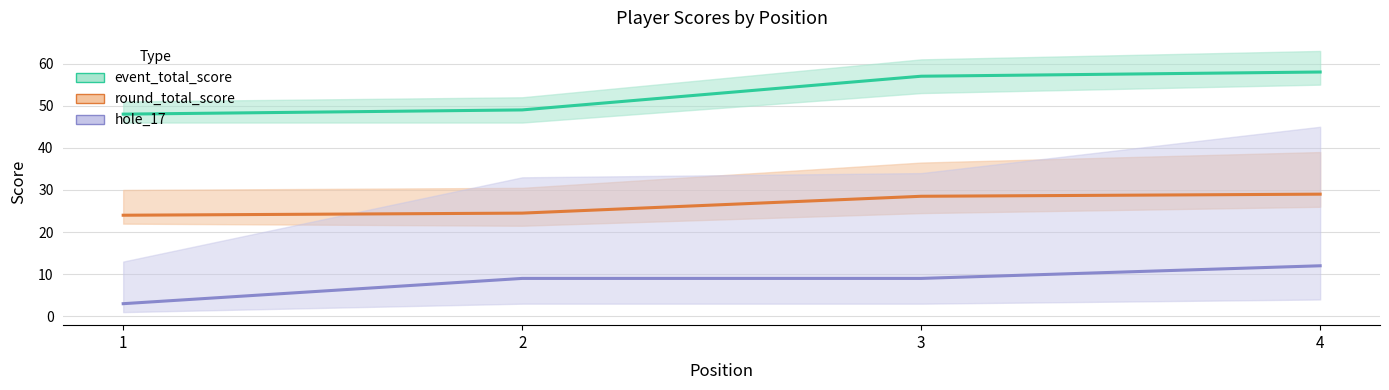

Between 2 and 4, which is larger?

4